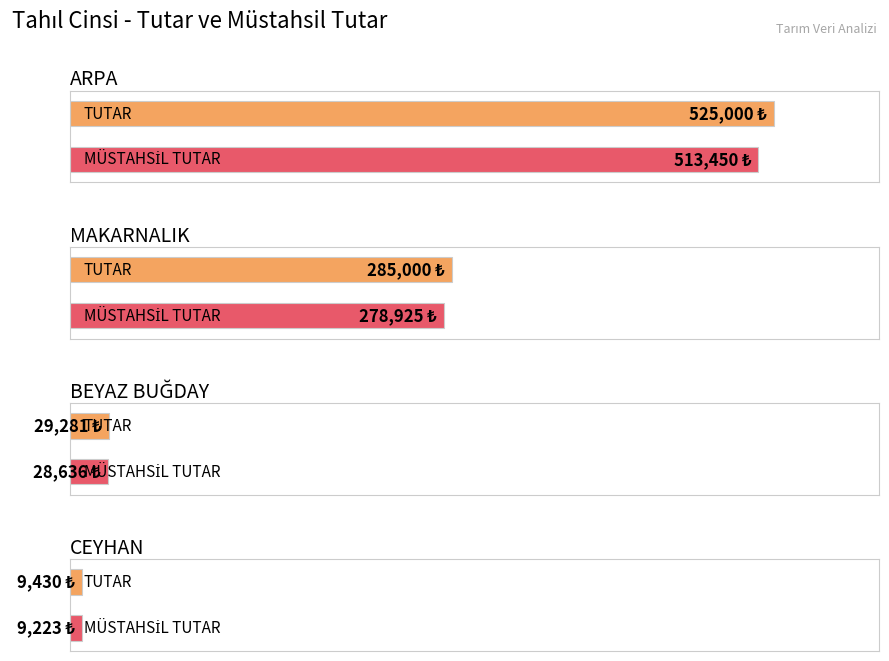

How many bars are there in each group?

2